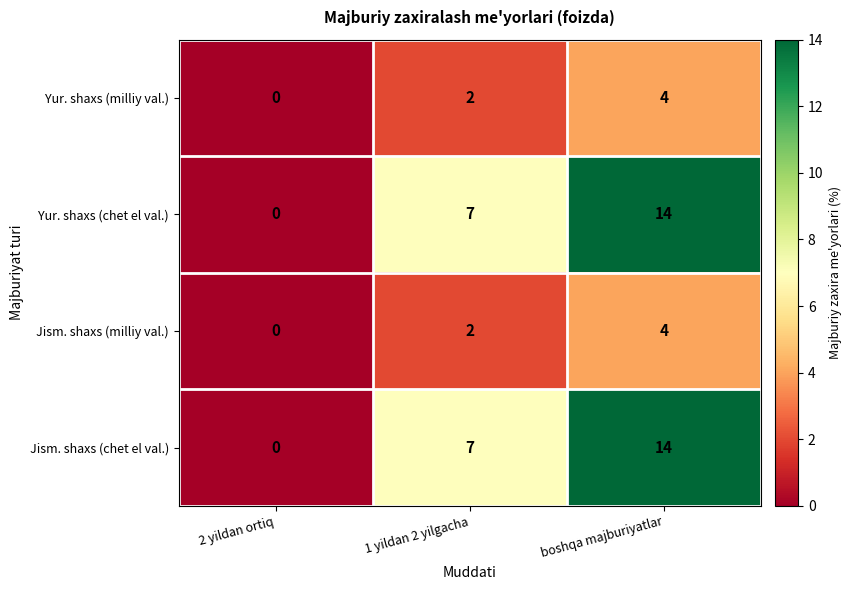

Rank the categories by Yur. shaxs (milliy val.) value from highest to lowest.

boshqa majburiyatlar, 1 yildan 2 yilgacha, 2 yildan ortiq